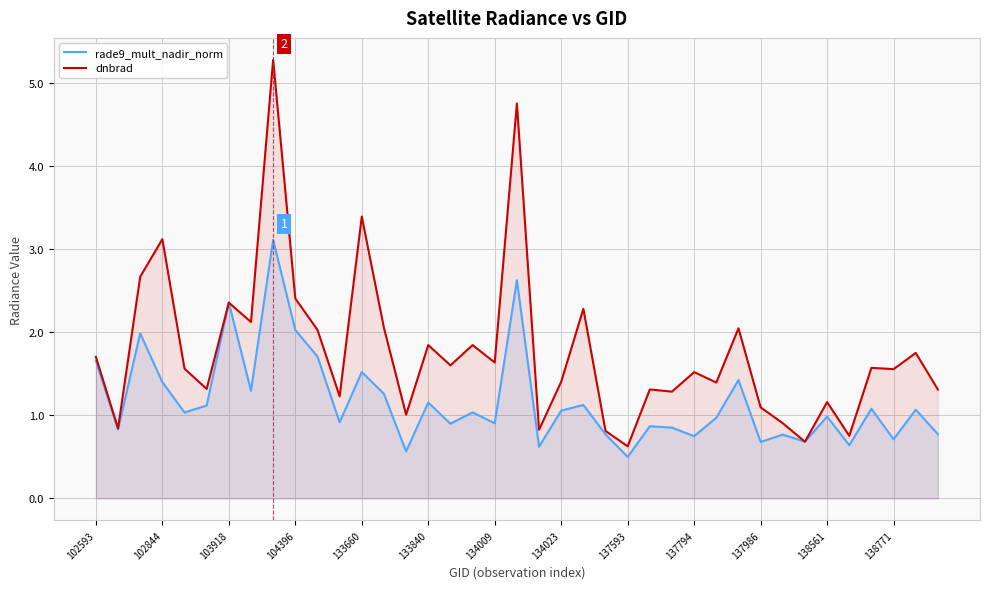

What is the sum of the dnbrad values at 38 and 32?

2.0